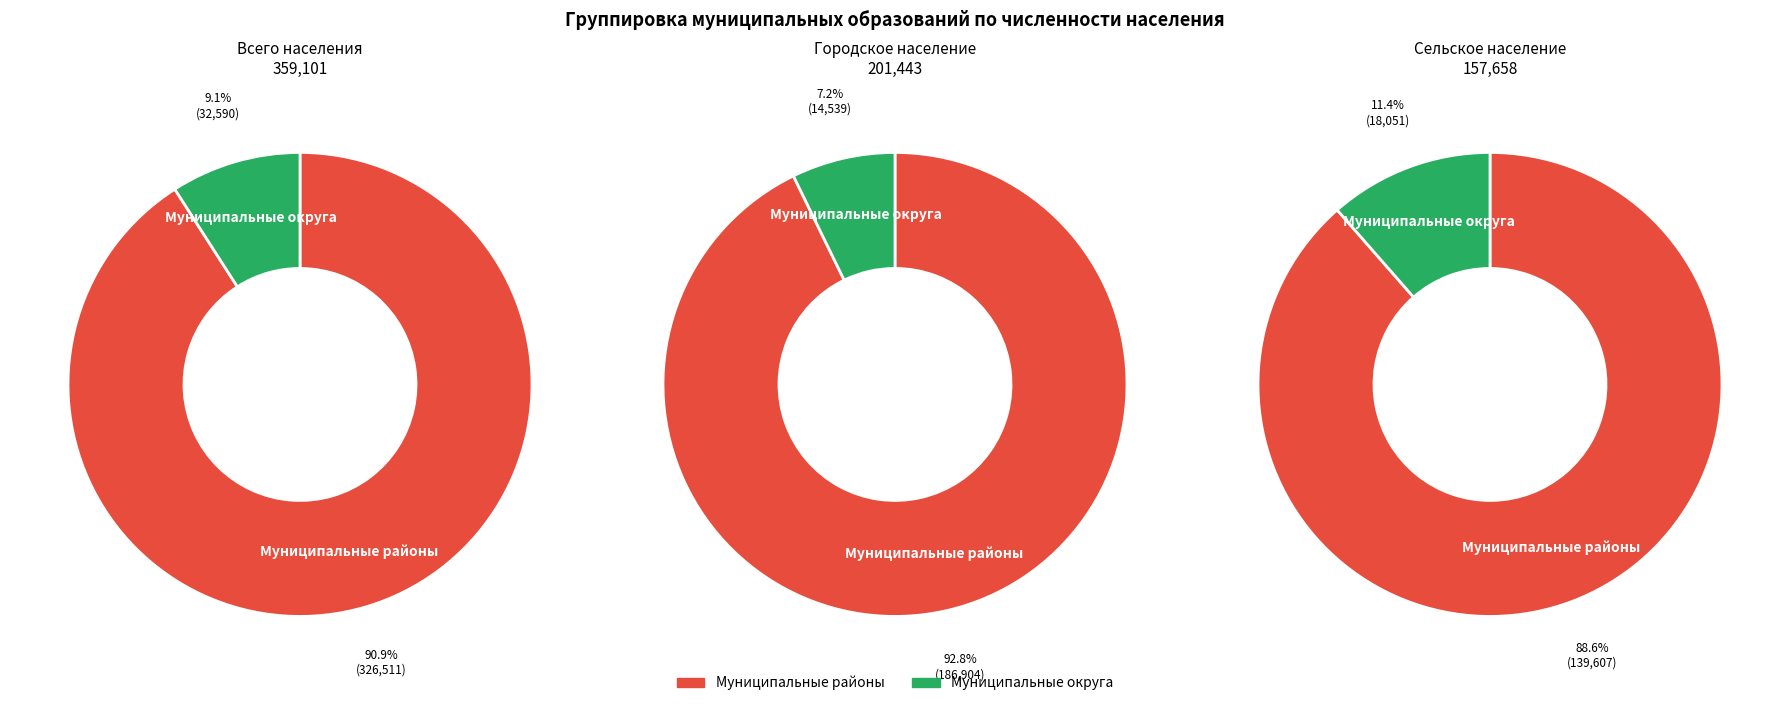

Is it true that Муниципальные районы is 93% of the pie?

True